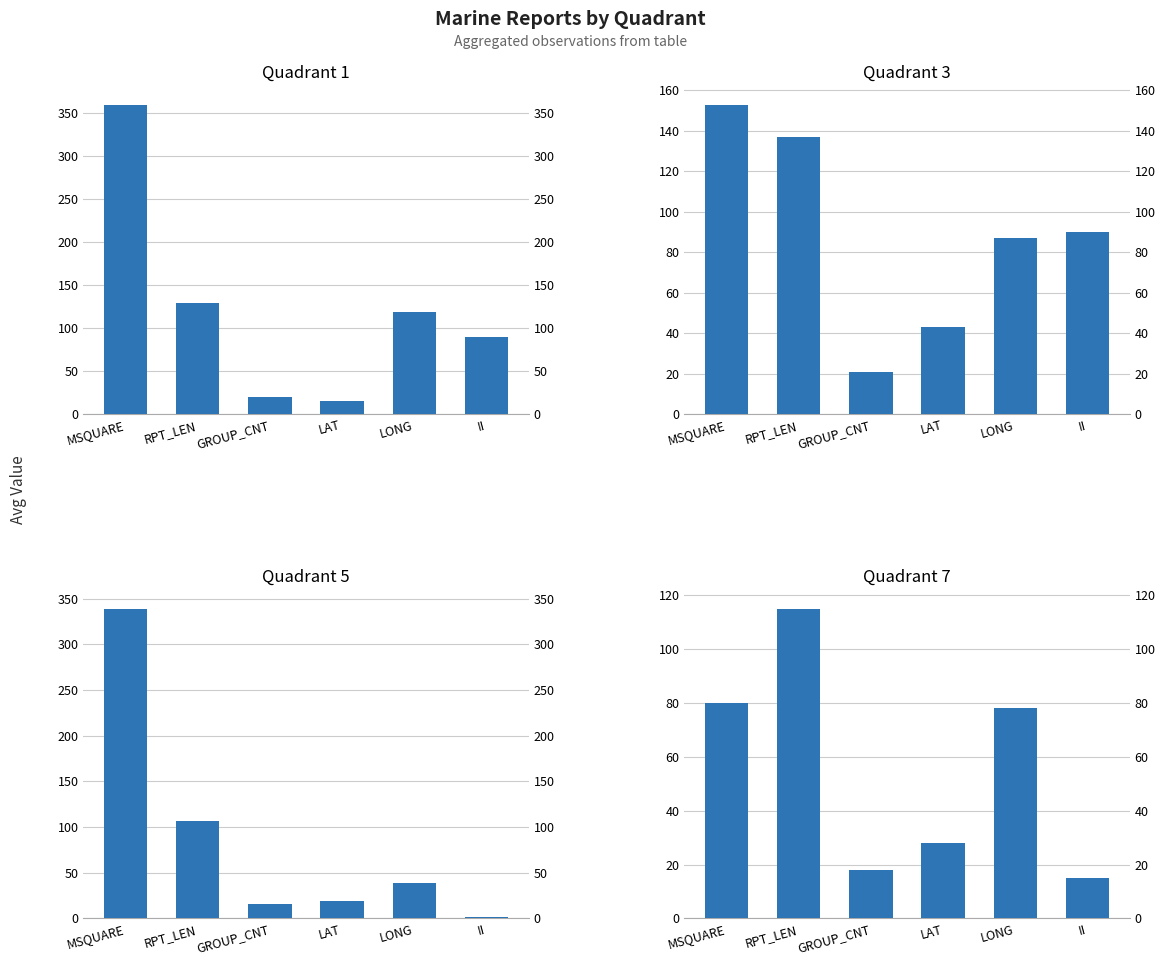

What is the sum of all Quadrant 7 values?

334